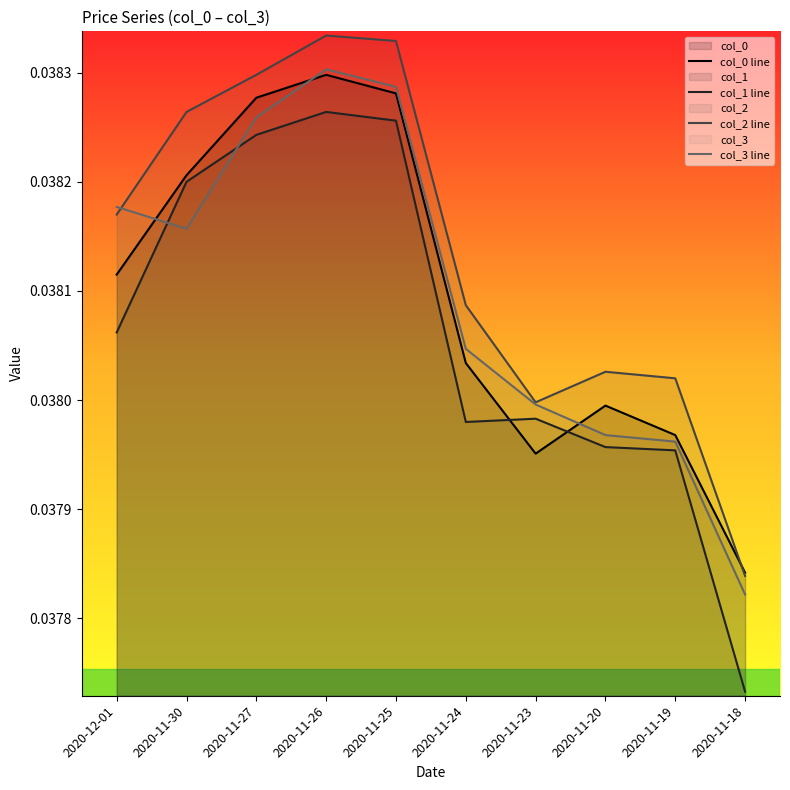

Reading left to right, list all the values displayed in this chart.

col_0 line: 0.0	0.0	0.0	0.0	0.0	0.0	0.0	0.0	0.0	0.0
col_1 line: 0.0	0.0	0.0	0.0	0.0	0.0	0.0	0.0	0.0	0.0
col_2 line: 0.0	0.0	0.0	0.0	0.0	0.0	0.0	0.0	0.0	0.0
col_3 line: 0.0	0.0	0.0	0.0	0.0	0.0	0.0	0.0	0.0	0.0